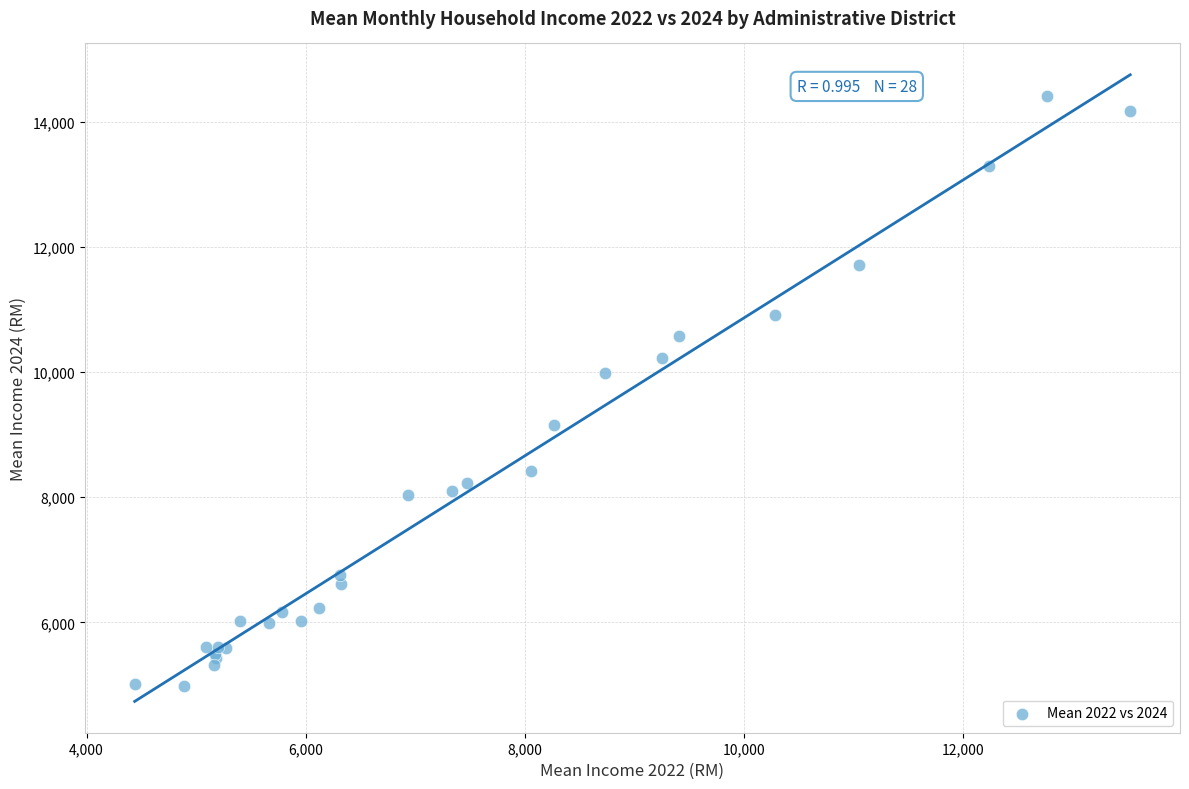

What Y value in the scatter plot is closest to 9701?

9993